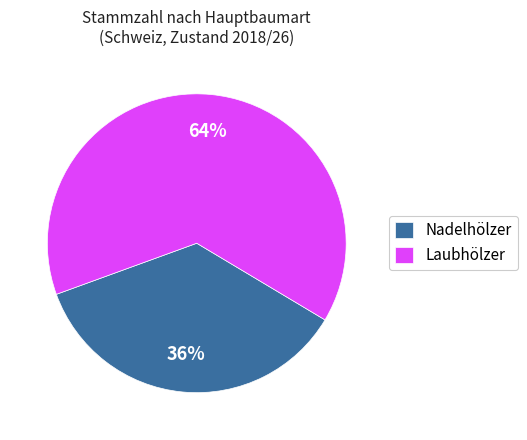

To the nearest percent, what is the average slice percentage?

50%